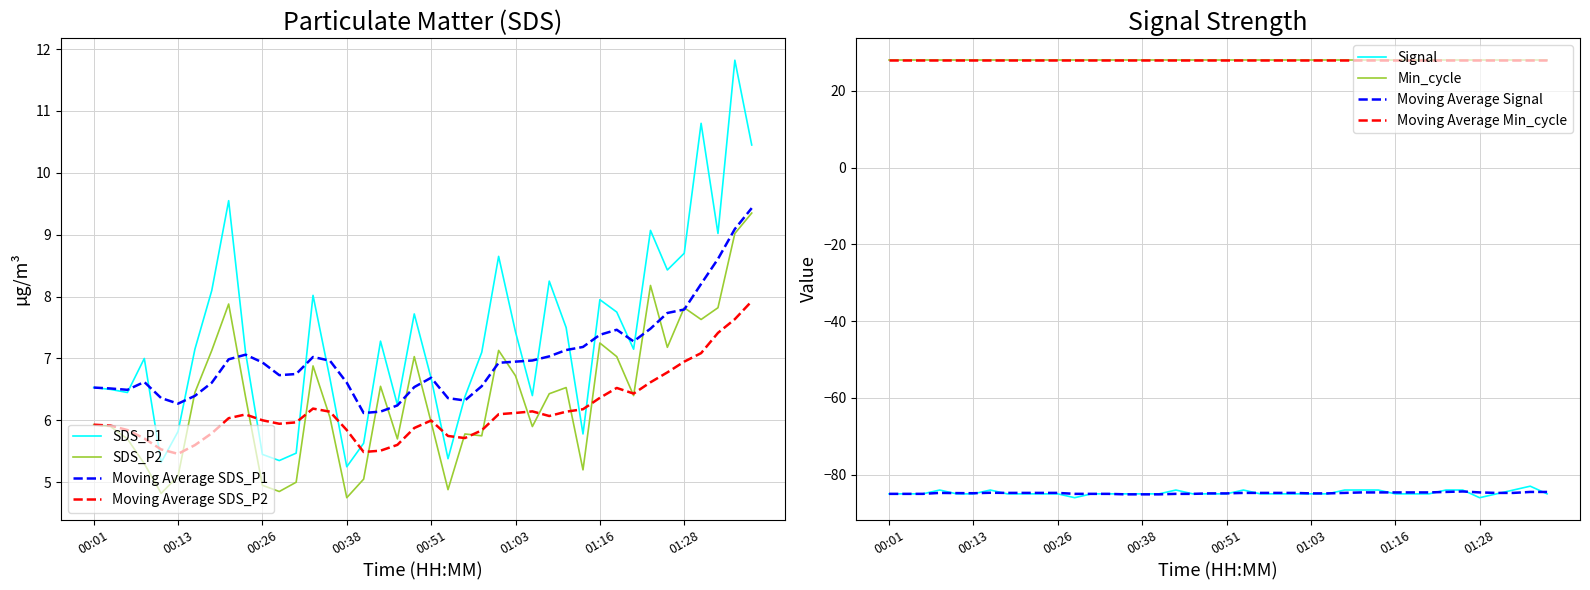

Between 00:01 and 01:08, which is larger?

01:08